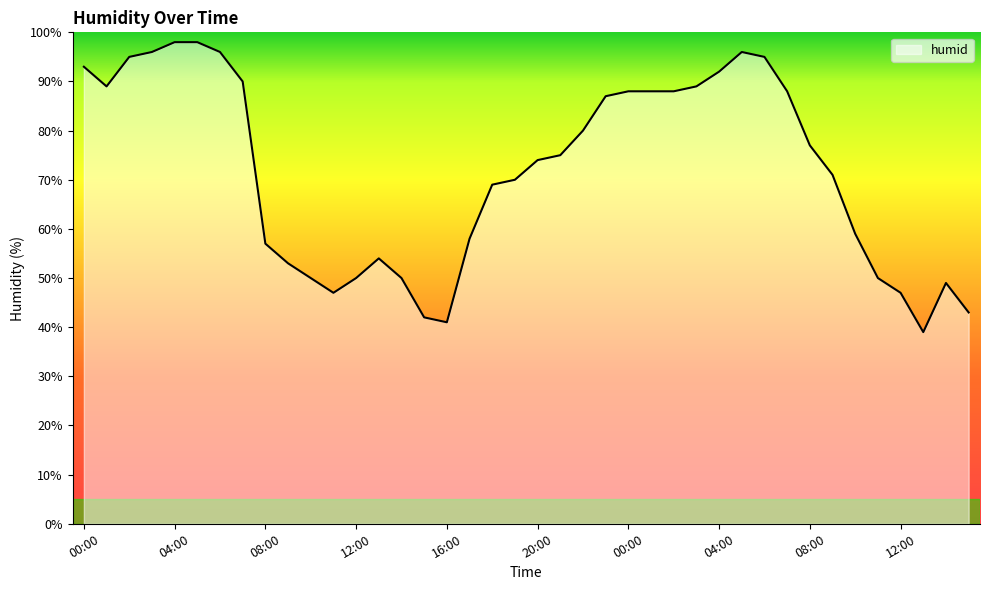

What is the smallest value displayed?

39